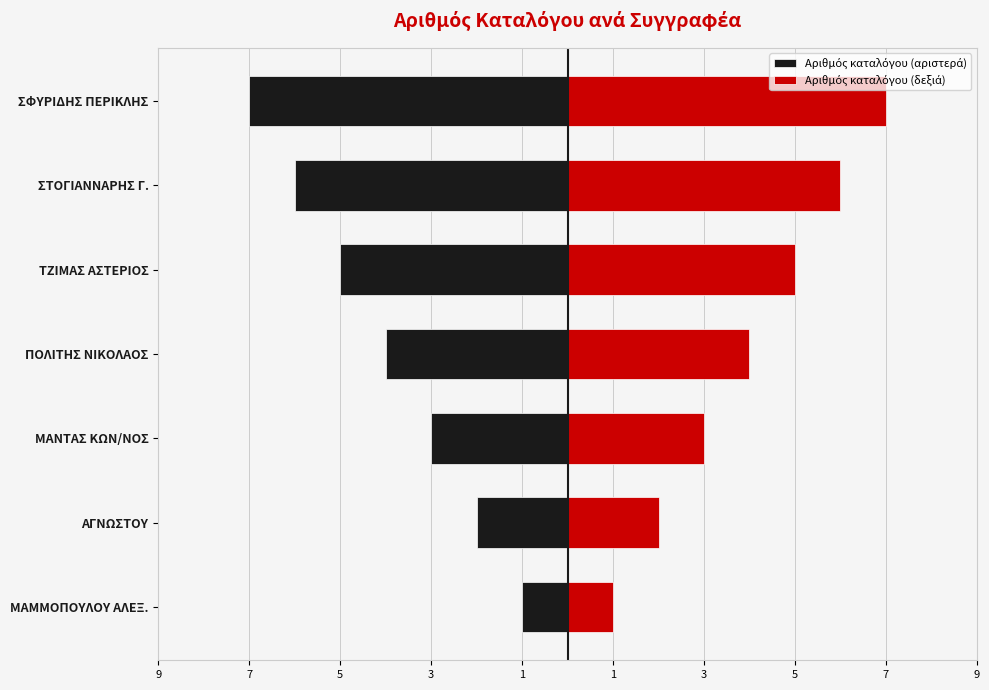

How many data points does each series have?

7